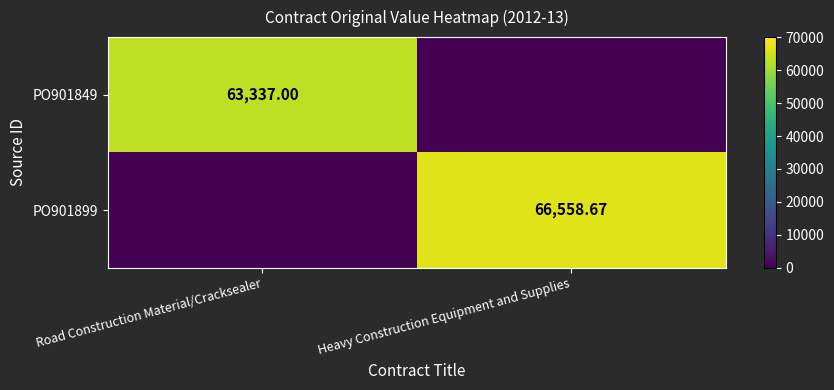

At which label does PO901899 first exceed 66558?

Heavy Construction Equipment and Supplies